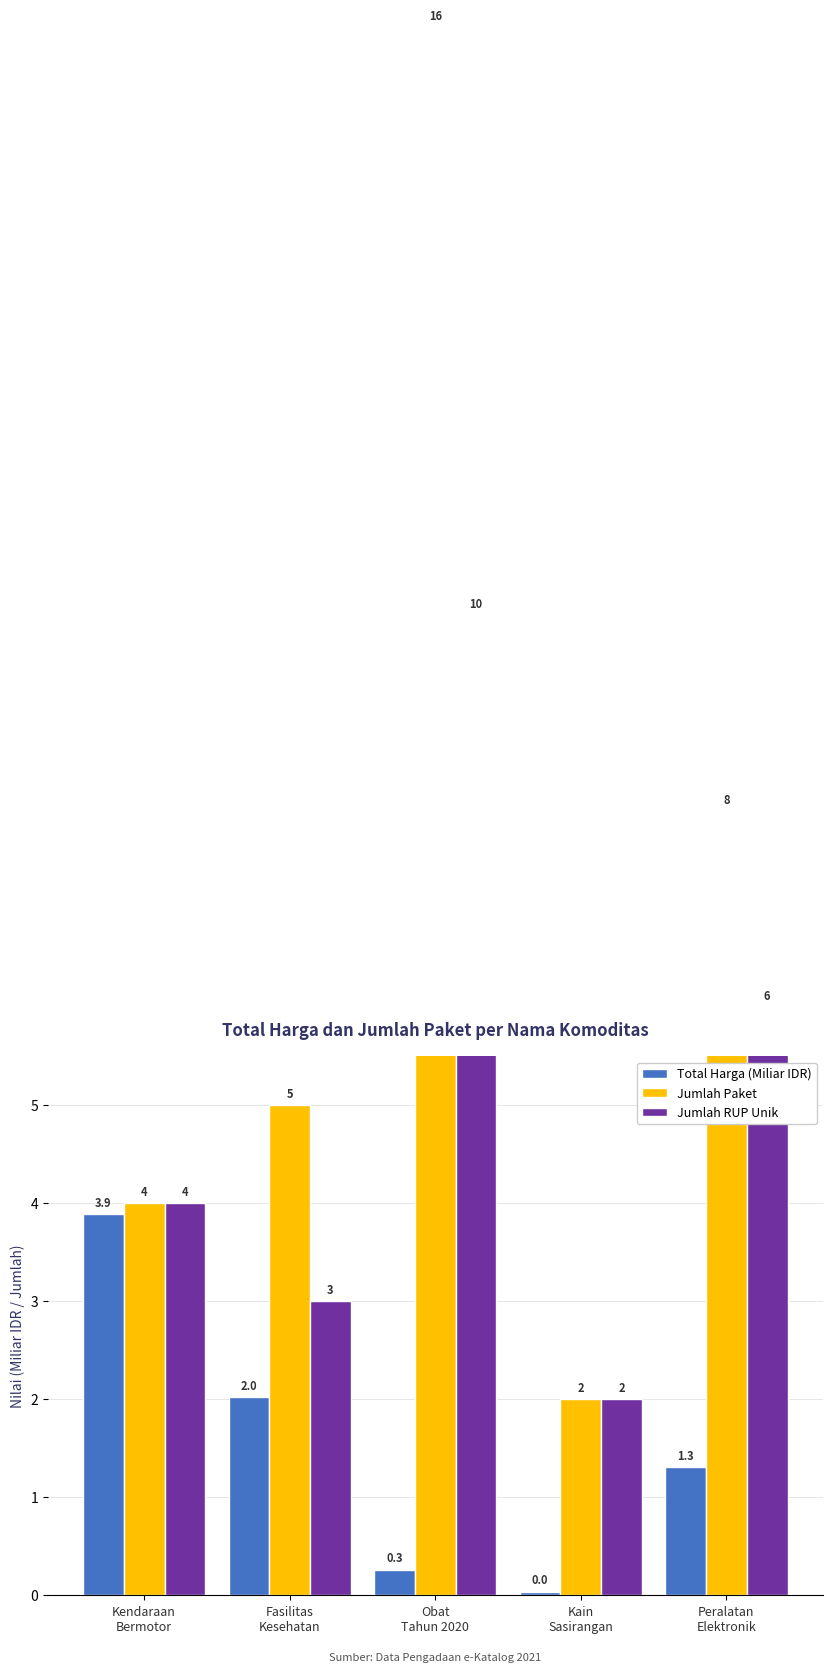

Rank the series at Peralatan
Elektronik from lowest to highest value.

Total Harga (Miliar IDR), Jumlah RUP Unik, Jumlah Paket